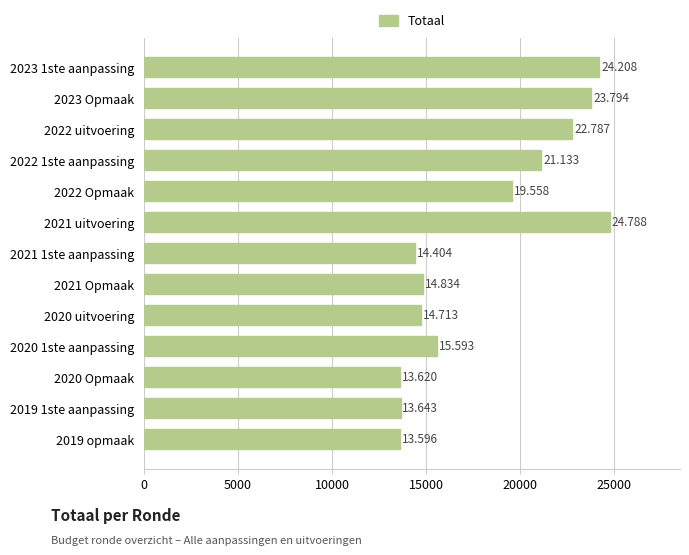

How many bars are there in total?

13